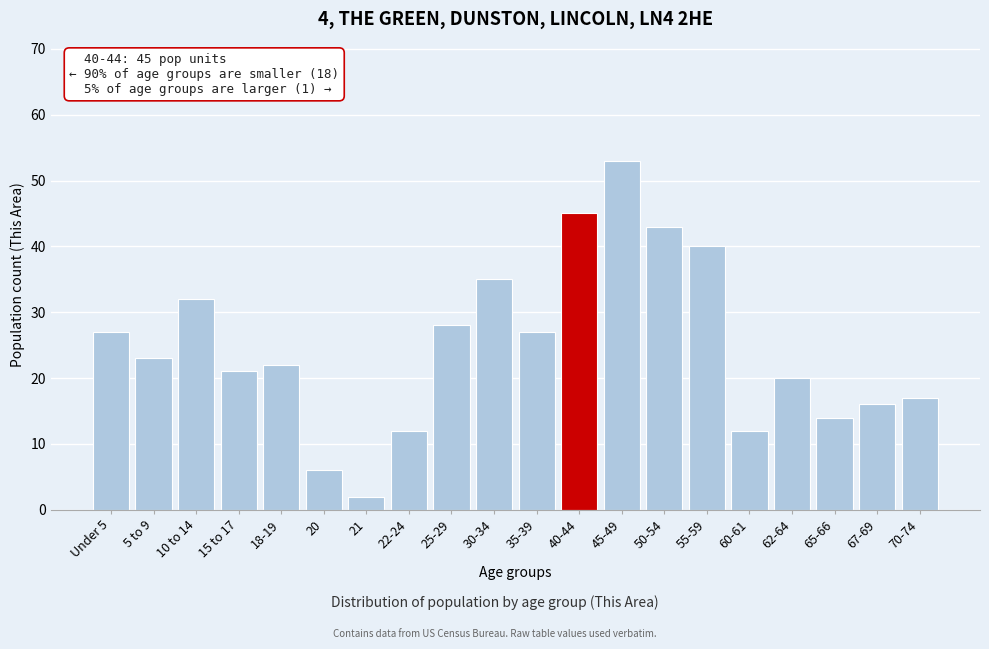

Reading left to right, list all the values displayed in this chart.

Under 5=27	5 to 9=23	10 to 14=32	15 to 17=21	18-19=22	20=6	21=2	22-24=12	25-29=28	30-34=35	35-39=27	40-44=45	45-49=53	50-54=43	55-59=40	60-61=12	62-64=20	65-66=14	67-69=16	70-74=17